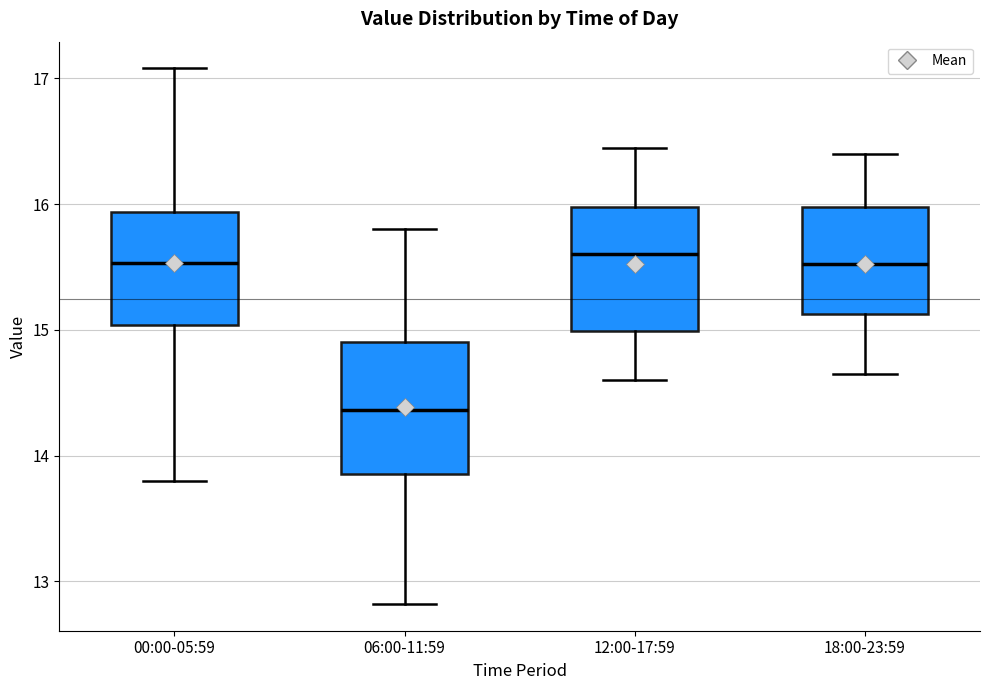

Where does the upper whisker of the box for 06:00-11:59 end on the y-axis? The values are not printed on the chart, so give them approximately, as read against the axis.

15.8